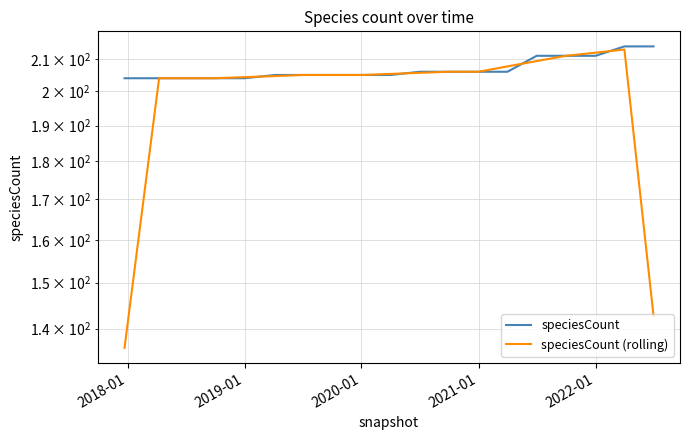

List the series in order of their peak value, lowest first.

speciesCount (rolling), speciesCount